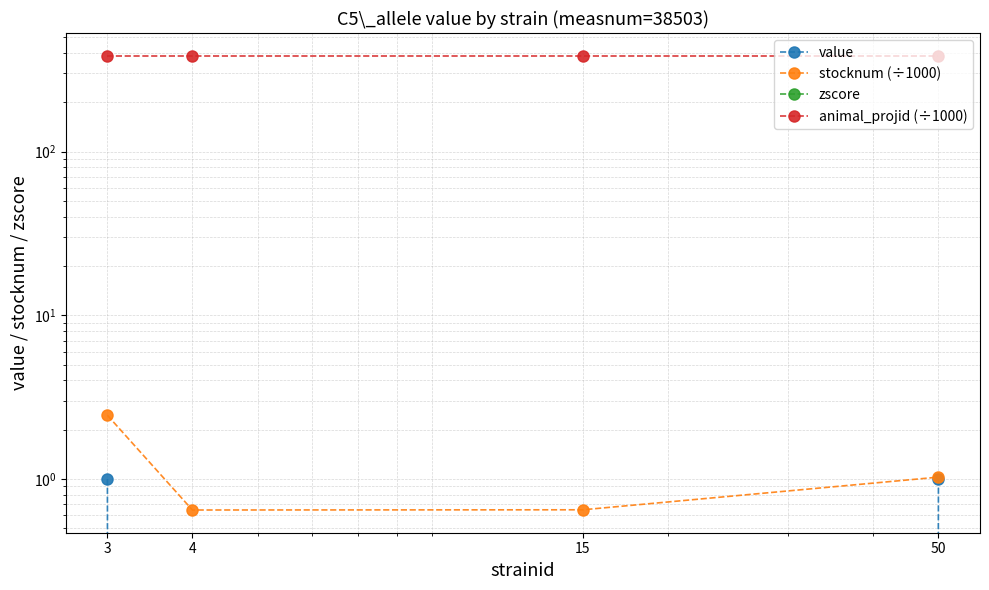

What is the total value across all series at 15?

385.6